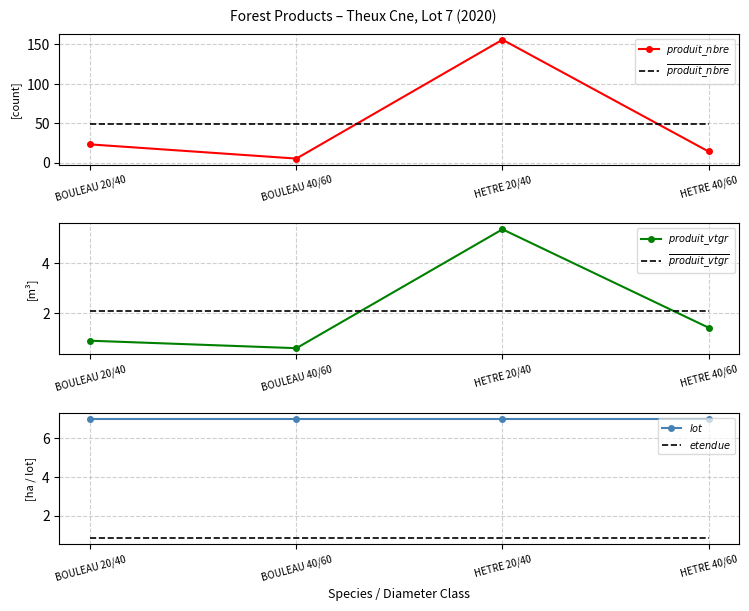

What are all the series names shown in the legend?

$produit\_nbre$, $\overline{produit\_nbre}$, $produit\_vtgr$, $\overline{produit\_vtgr}$, $lot$, $etendue$